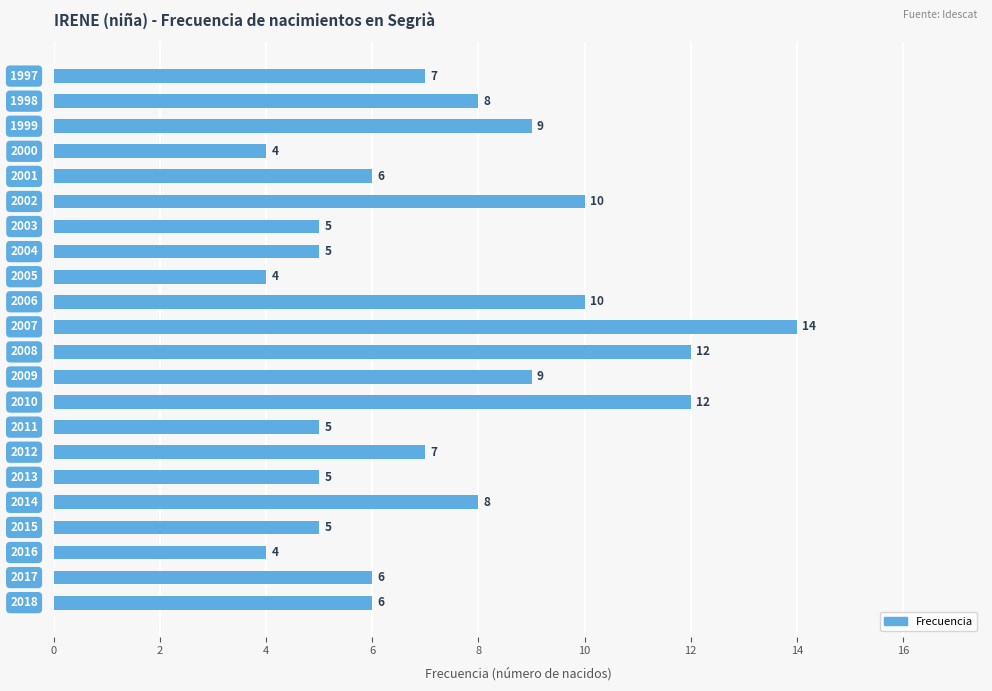

Count the number of data series in this chart.

1